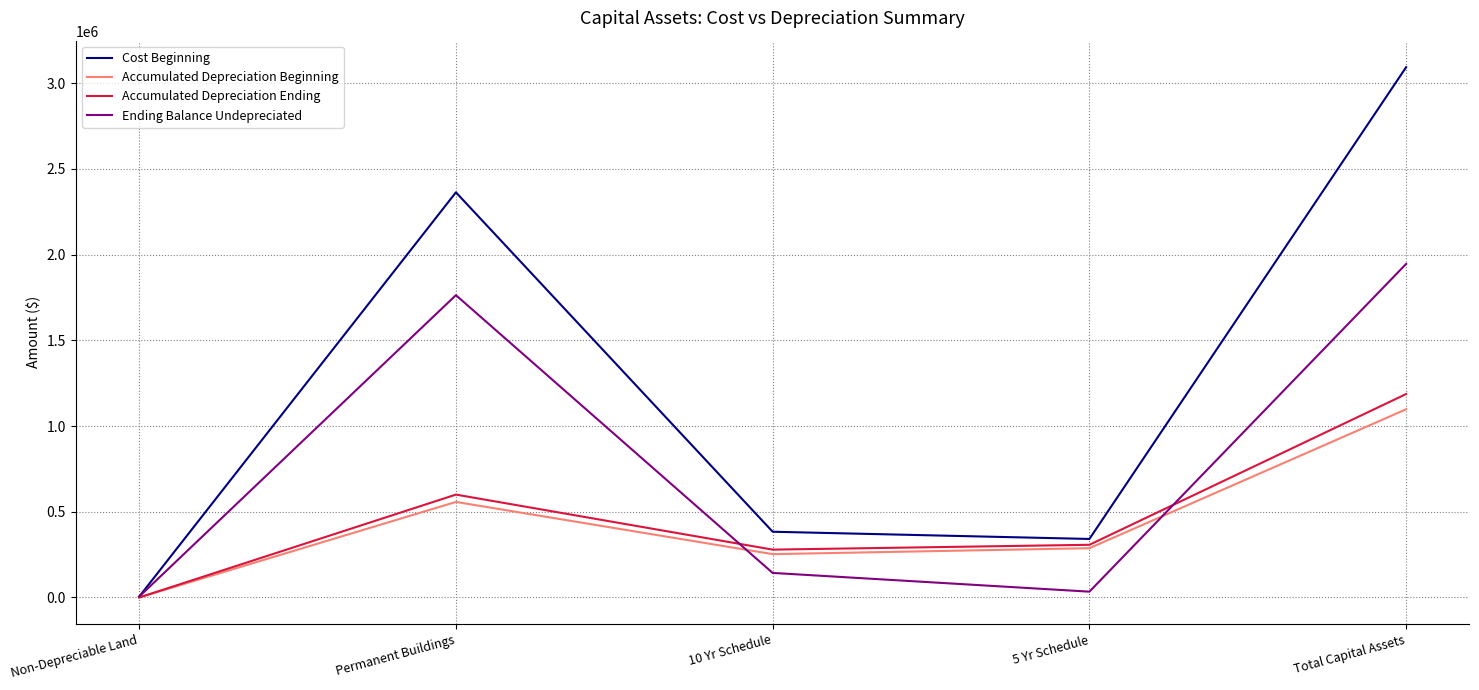

At which category does Accumulated Depreciation Beginning reach its first local valley?

10 Yr Schedule